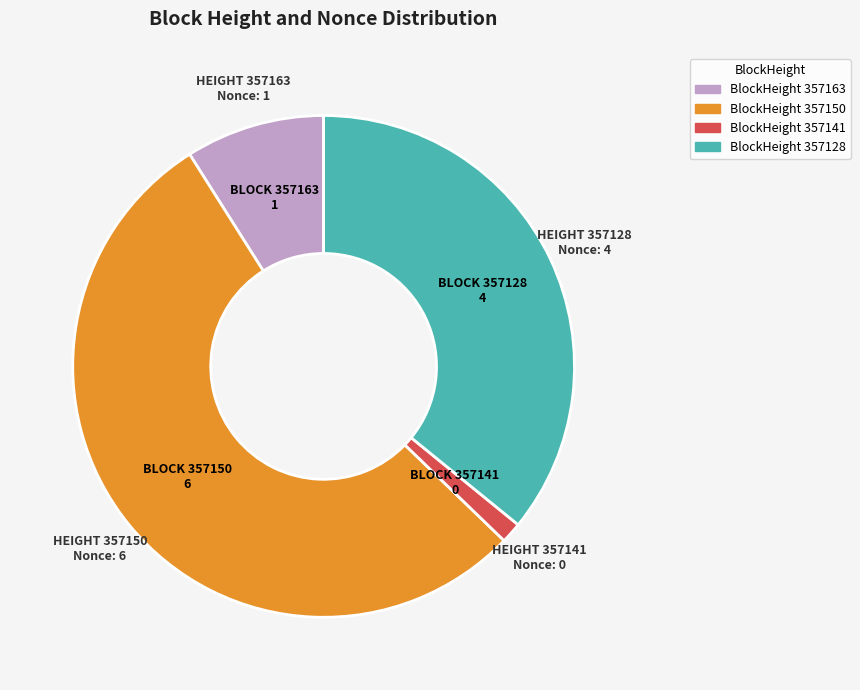

Approximately how many times larger is the value at BlockHeight 357128 compared to BlockHeight 357150?

0.7